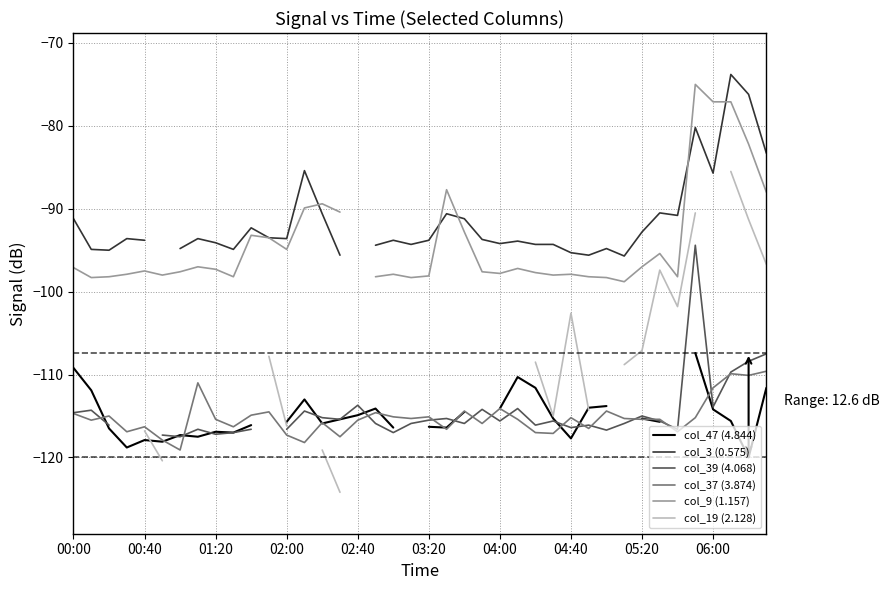

At which label does col_3 (0.575) first exceed -93?

00:00